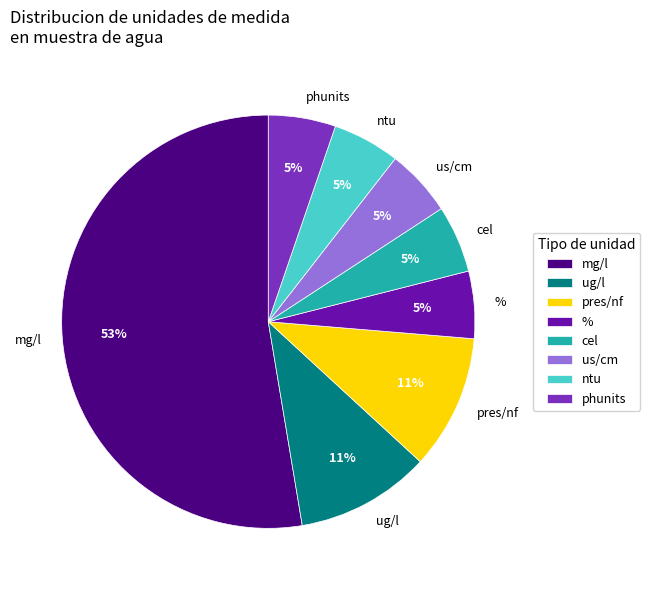

Combined, do cel and mg/l account for over 50%?

Yes